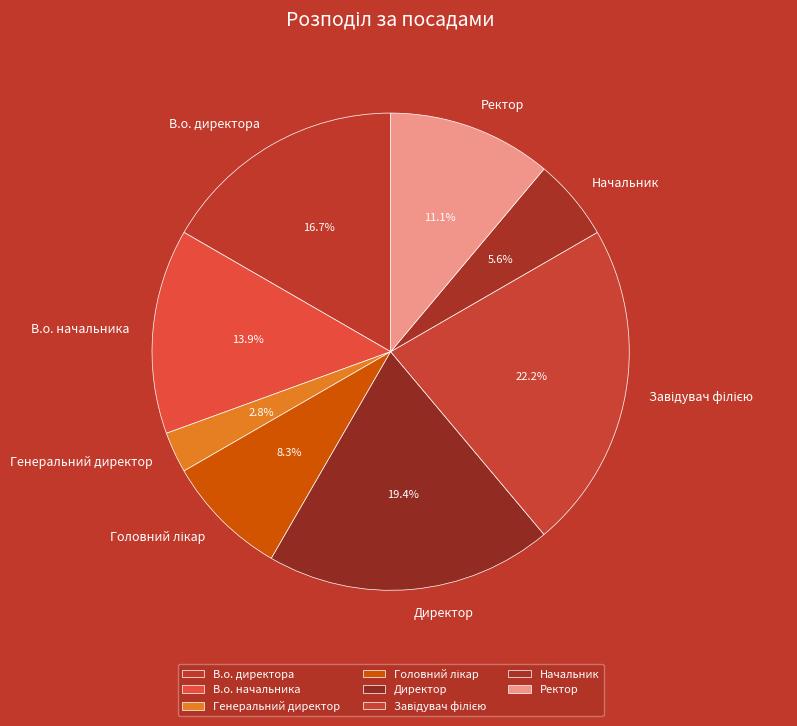

Does any single category account for the majority?

No